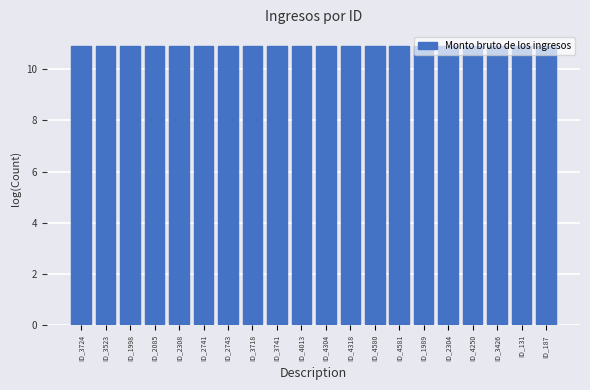

What is the value of the 5th bar from the left?

10.9